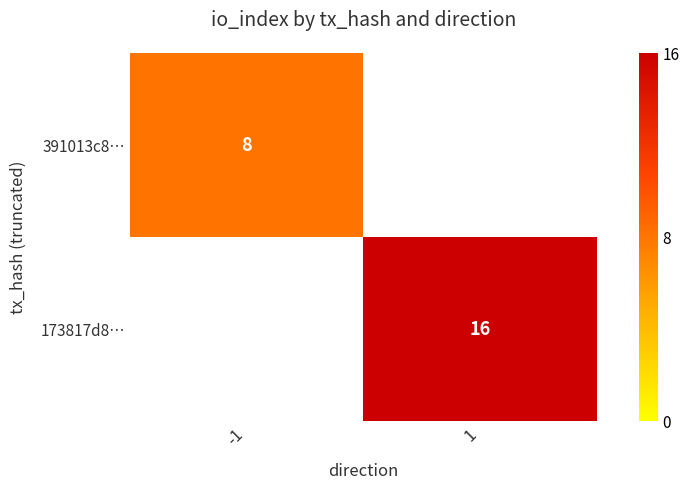

The 391013c8… series shows 5 at -1. True or false?

False